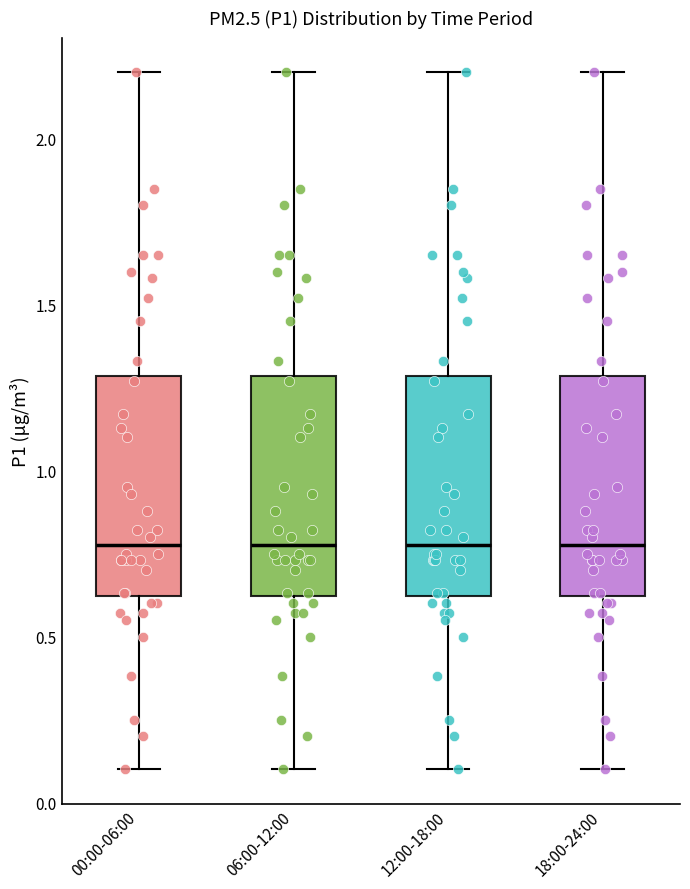

Where does the median line of the box for 12:00-18:00 sit on the y-axis? The values are not printed on the chart, so give them approximately, as read against the axis.

0.8